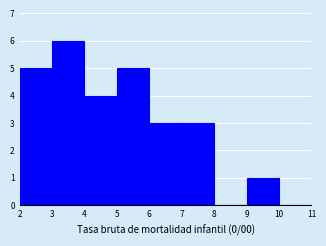

Reading left to right, transcribe this chart: for each bar, give the range it covers on the x-axis and its height. The values are not printed on the chart, so give them approximately, as read against the axis.

2 to 3: 5
3 to 4: 6
4 to 5: 4
5 to 6: 5
6 to 7: 3
7 to 8: 3
8 to 9: 0
9 to 10: 1
10 to 11: 0